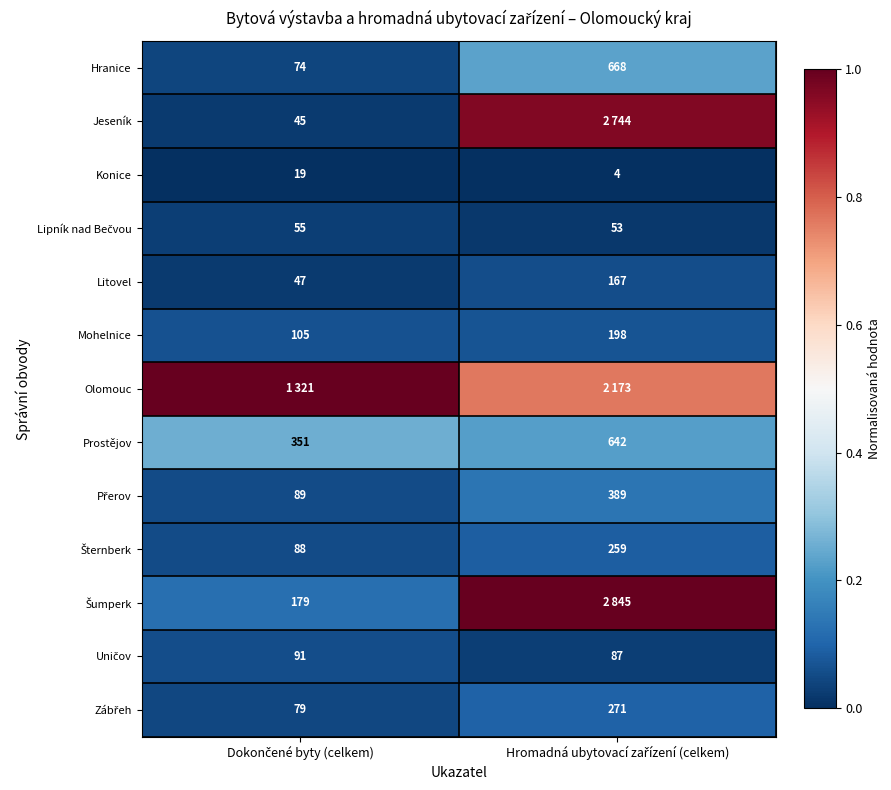

The value of Zábřeh at Dokončené byty (celkem) is 0.1. True or false?

False